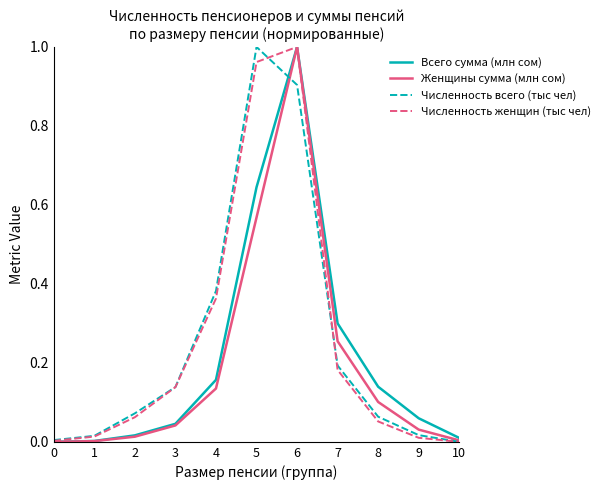

Between 6 and 10, which series saw the biggest shift?

Численность женщин (тыс чел)